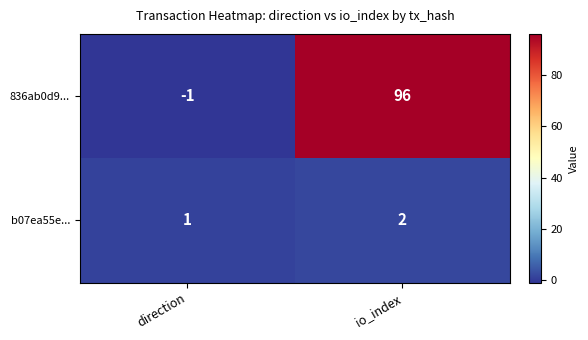

Where is 836ab0d9... nearest to the value 47?

direction